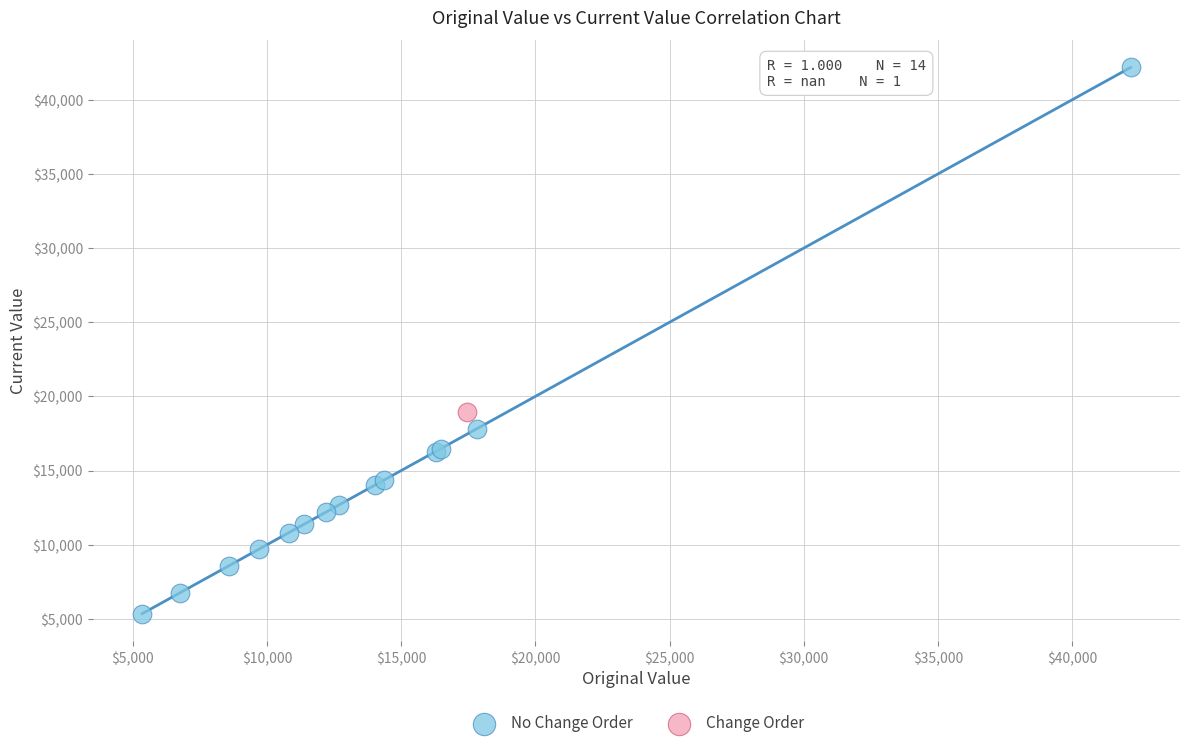

What are all the series names shown in the legend?

No Change Order, Change Order